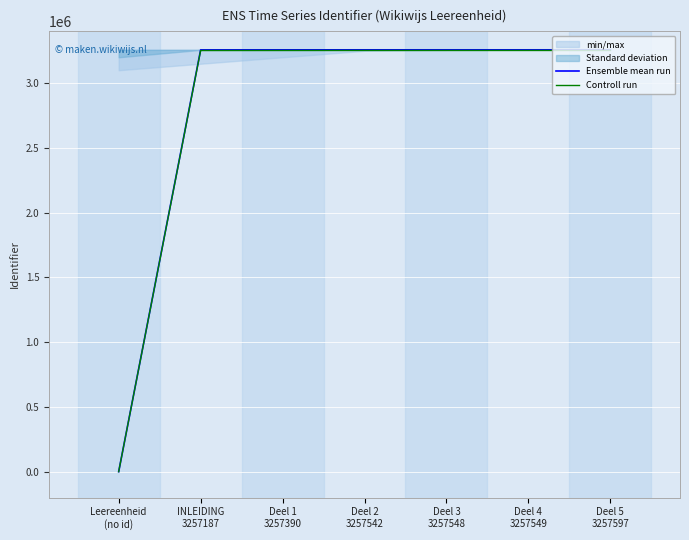

What is the average value of the Controll run series?

2787830